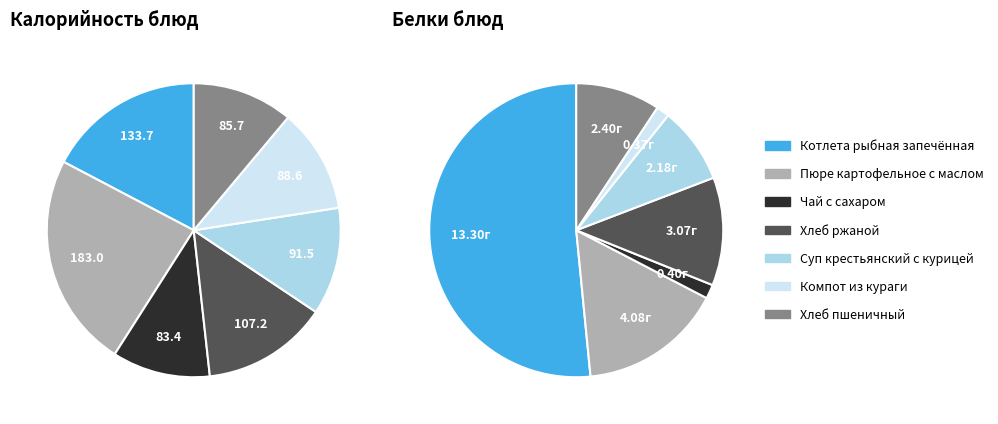

Rank the series by their maximum value, from lowest to highest.

Белки, Калорийность